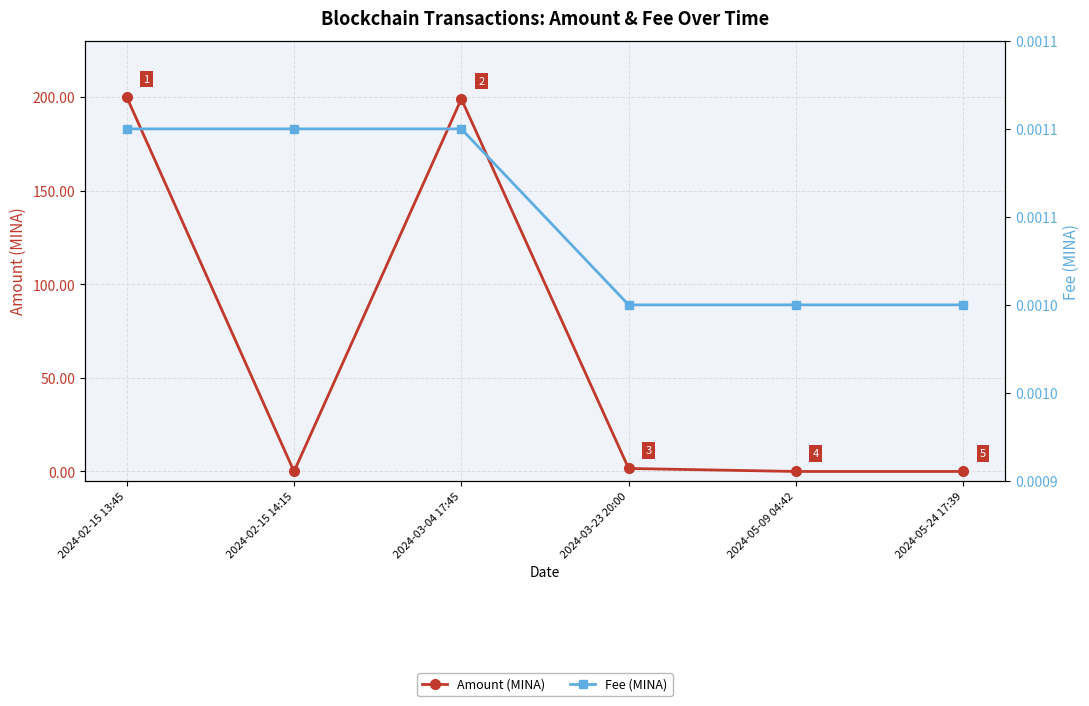

True or false: Fee (MINA) has more than 0 points higher than both neighbors.

False